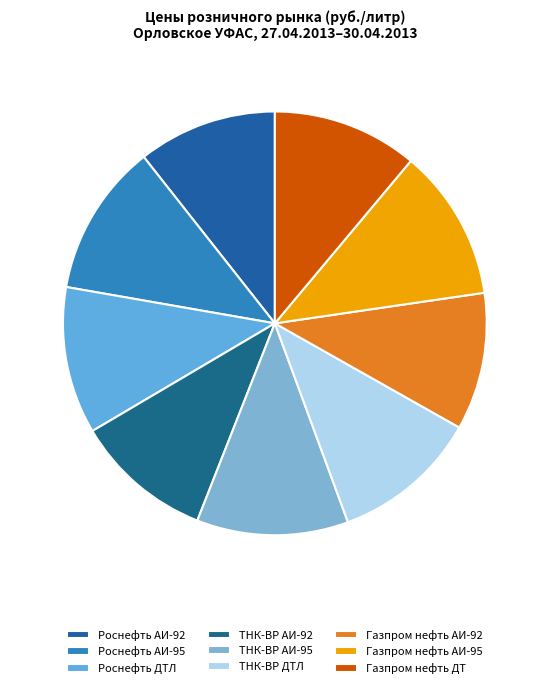

How many segments does this pie chart have?

9